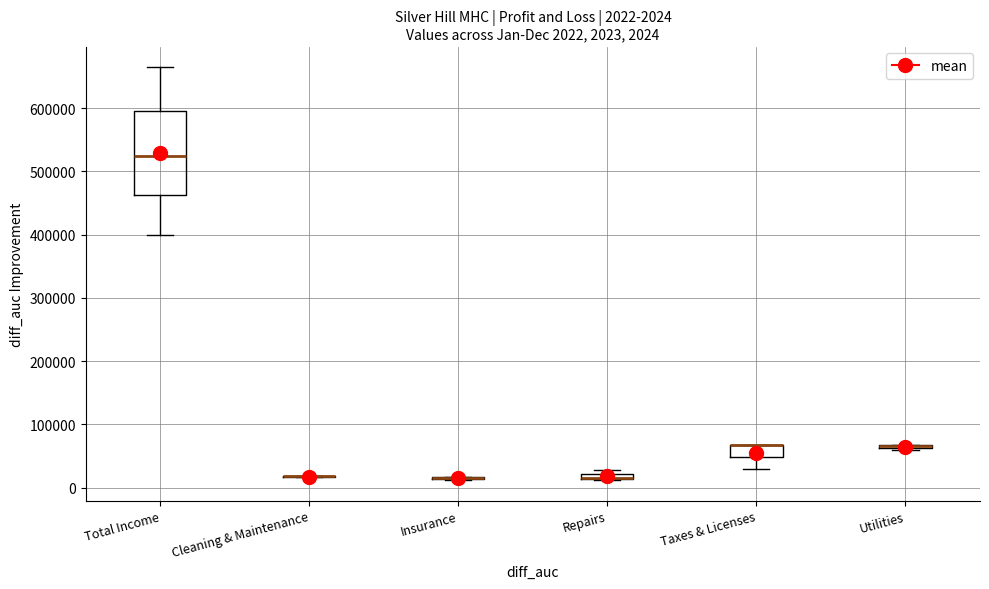

Comparing the boxes themselves (not the whiskers), which one is the tallest?

Total Income